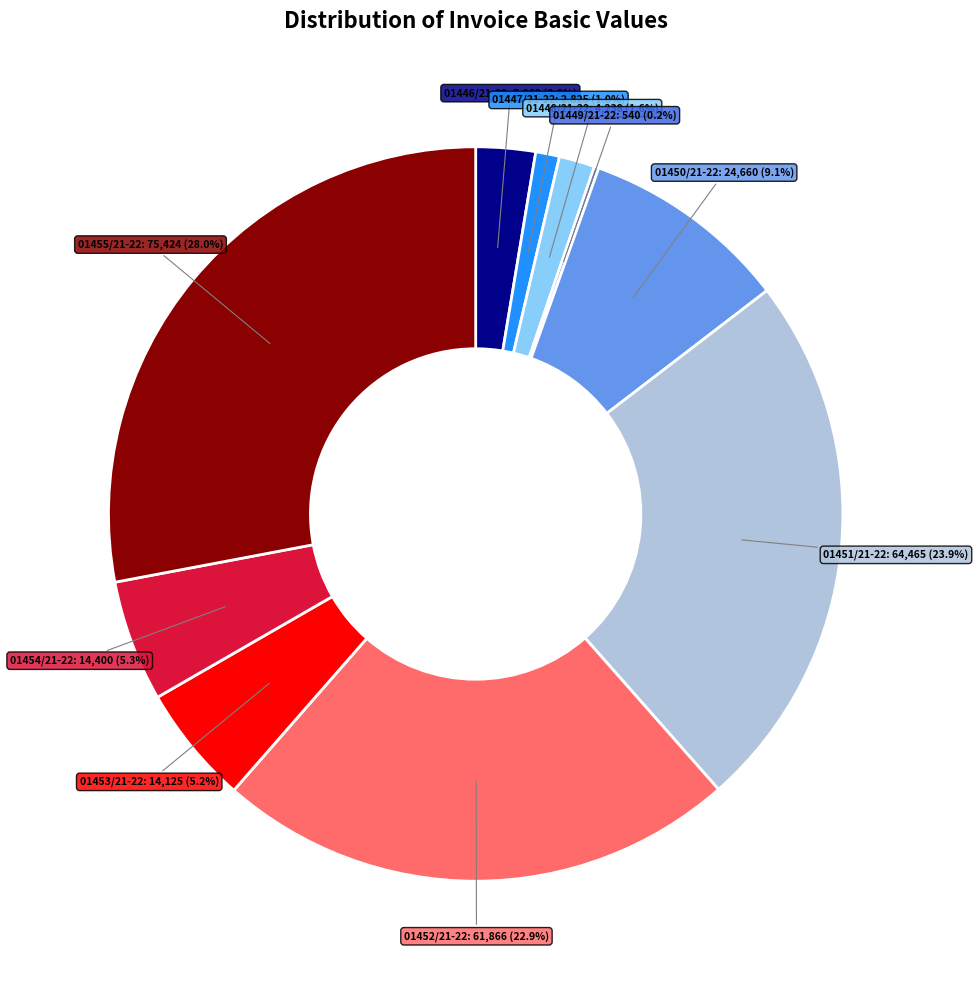

Does any single category account for the majority?

No